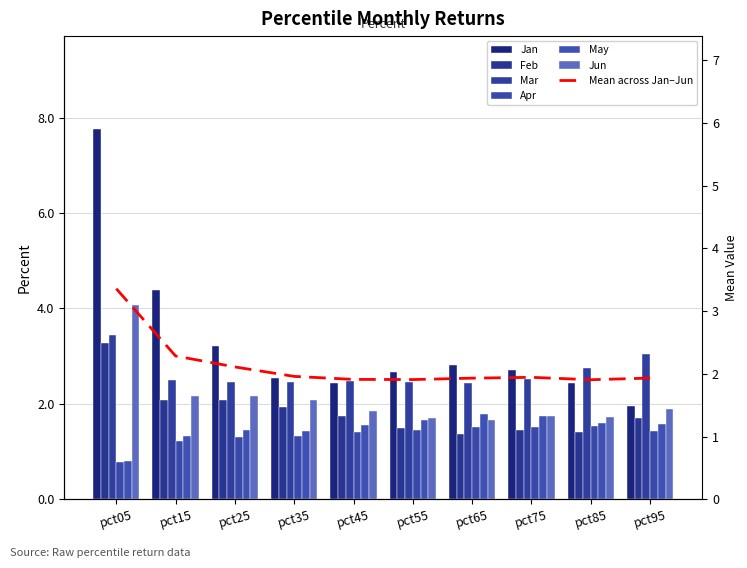

List the series in order of their peak value, lowest first.

Apr, May, Feb, Mar, Jun, Jan